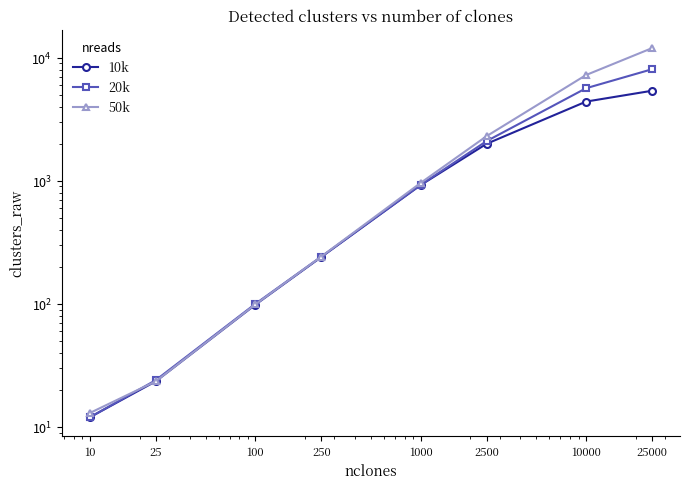

What is the average value of the 10k series?

1637.1